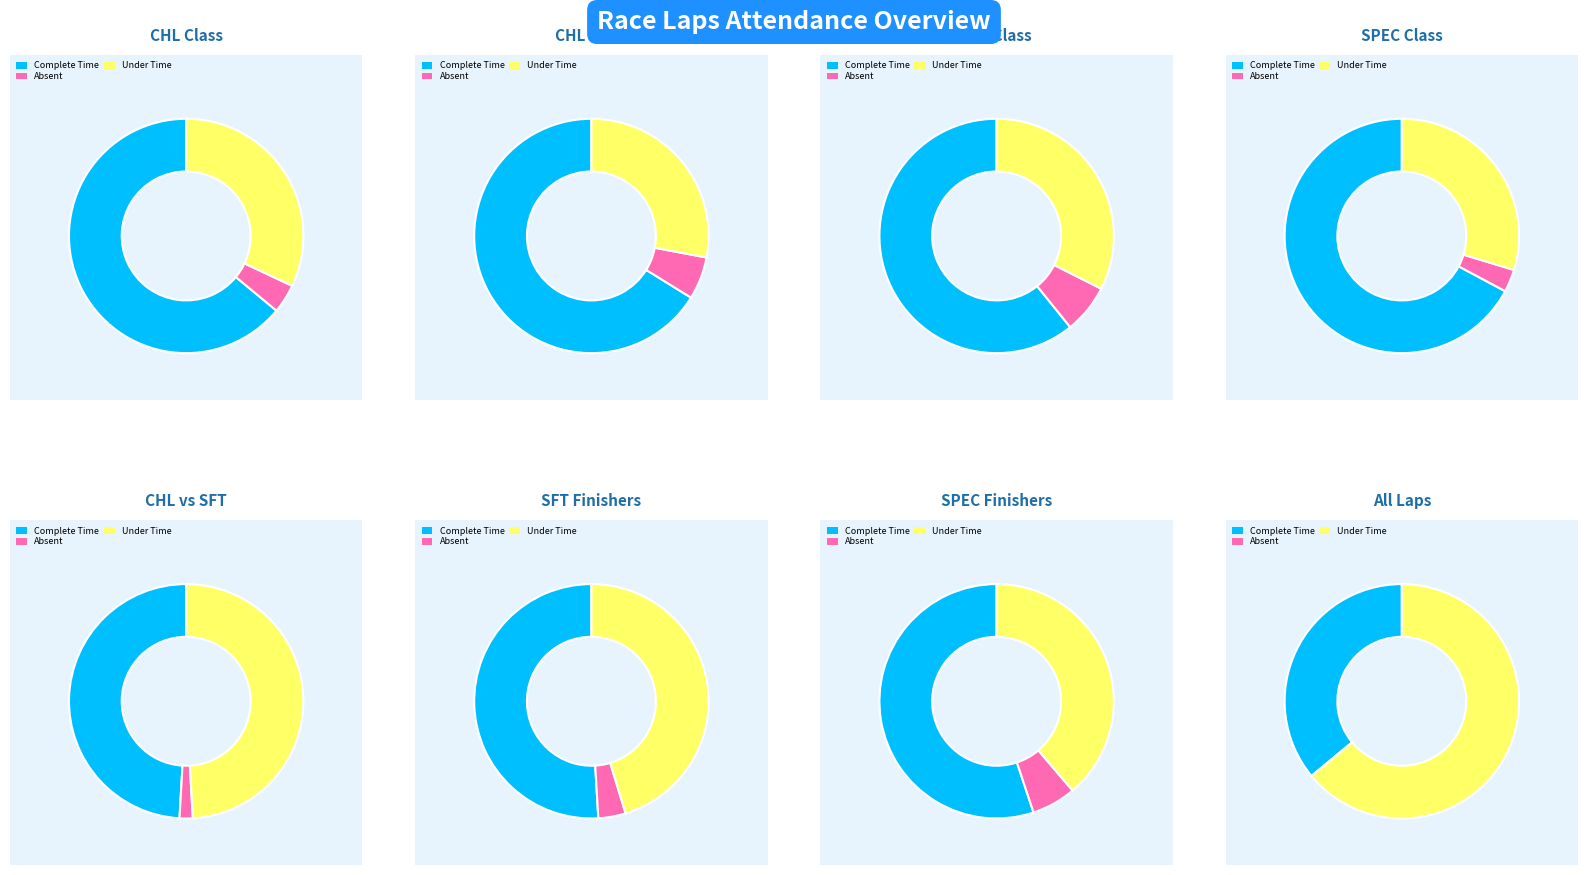

True or false: Shawn Warner accounts for 2% of the total.

False